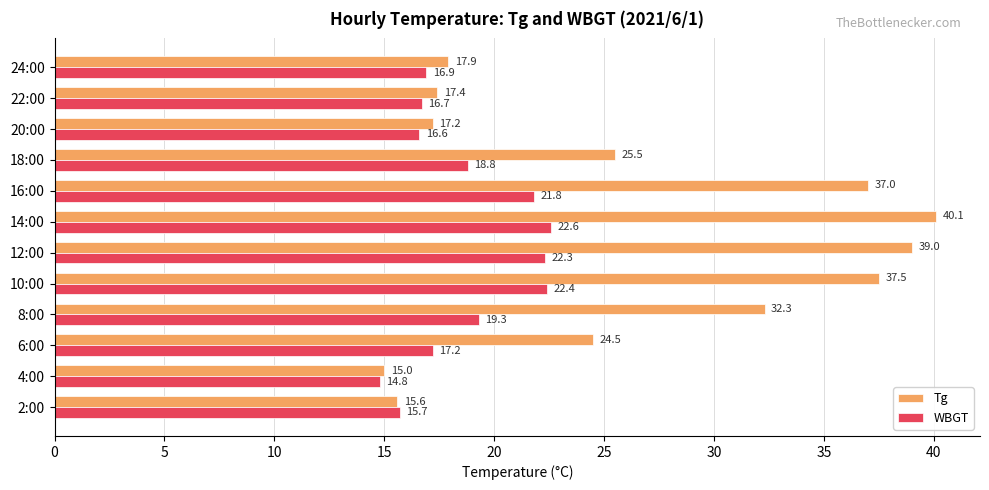

The WBGT series shows 22.4 at 10:00. True or false?

True